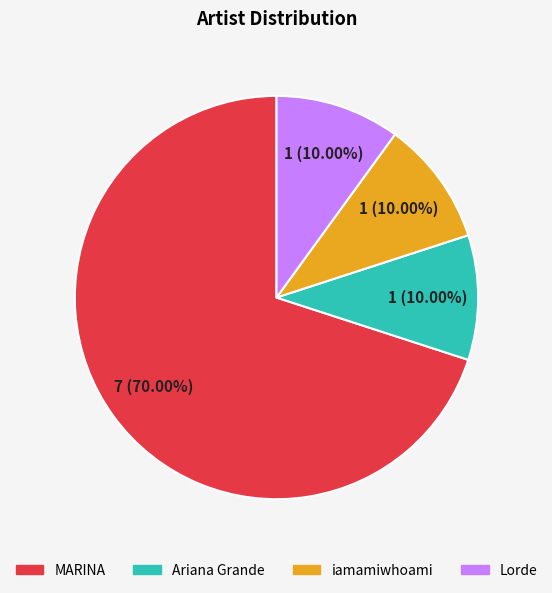

Is it true that iamamiwhoami is 10% of the pie?

True